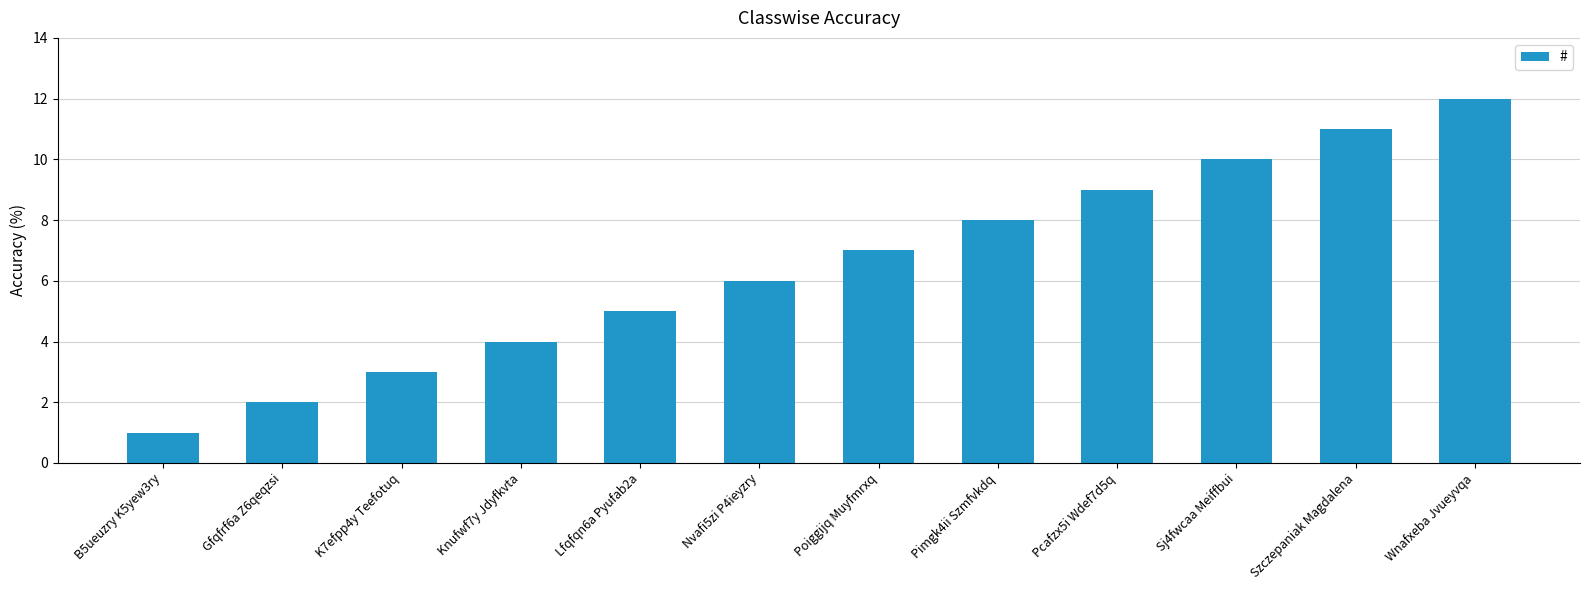

What is the greatest value displayed?

12